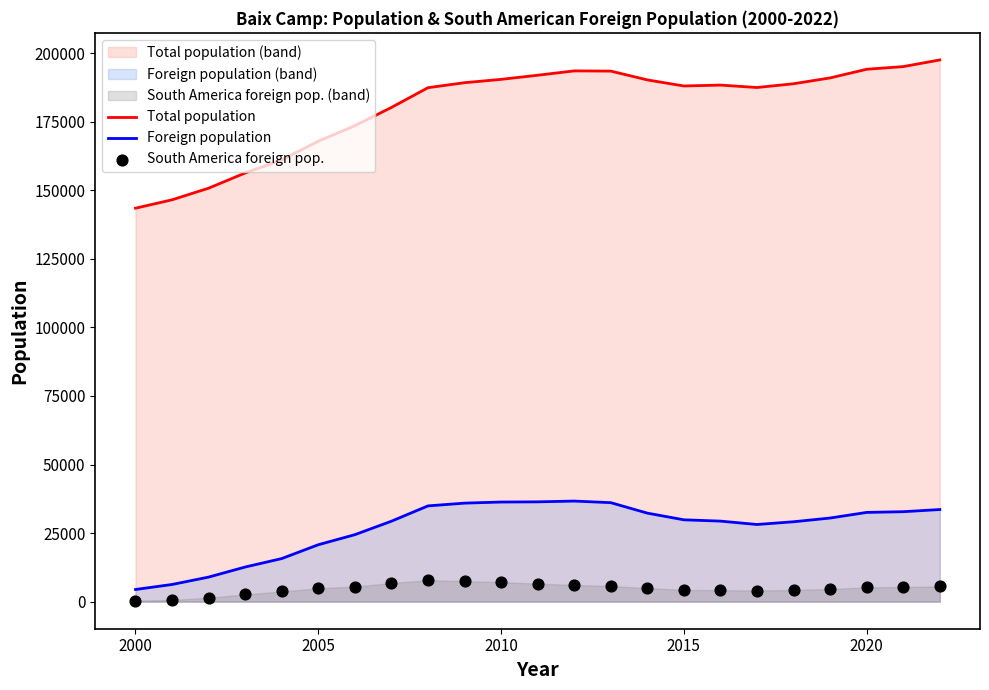

What are all the series names shown in the legend?

Total population, Foreign population, South America foreign pop.